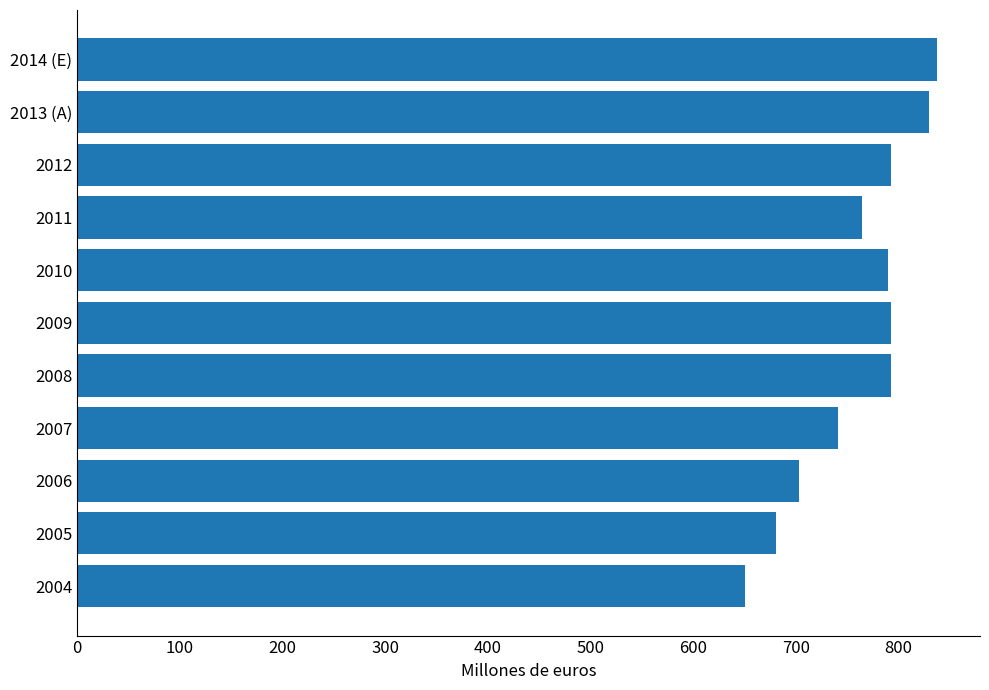

What is the ratio of the value at 2012 to the value at 2005?

1.2